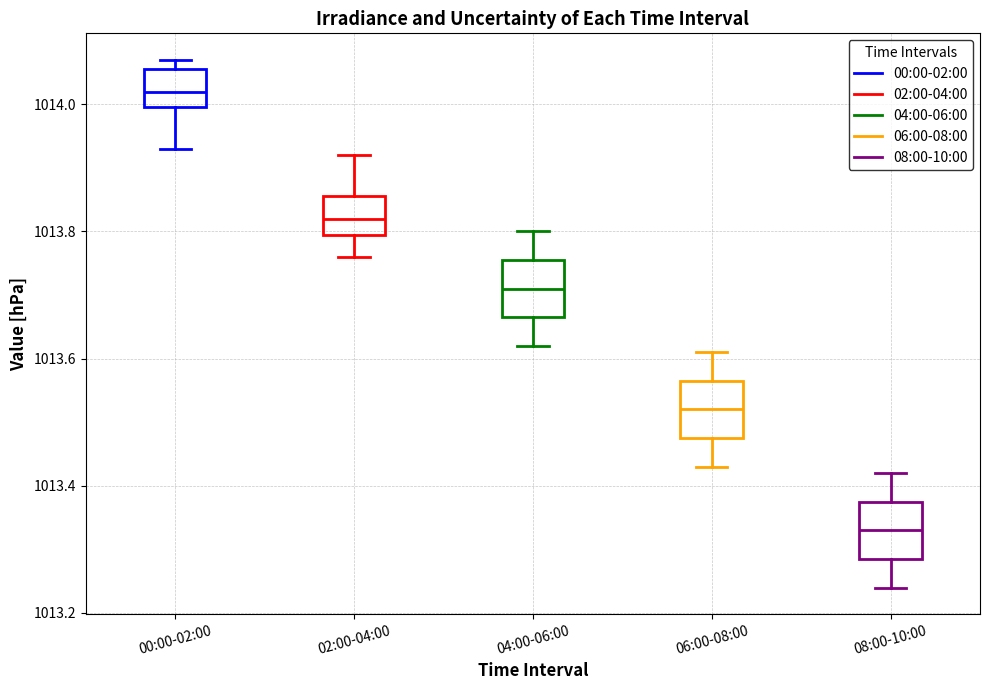

Where does the lower whisker of the box for 06:00-08:00 end on the y-axis? The values are not printed on the chart, so give them approximately, as read against the axis.

1013.44